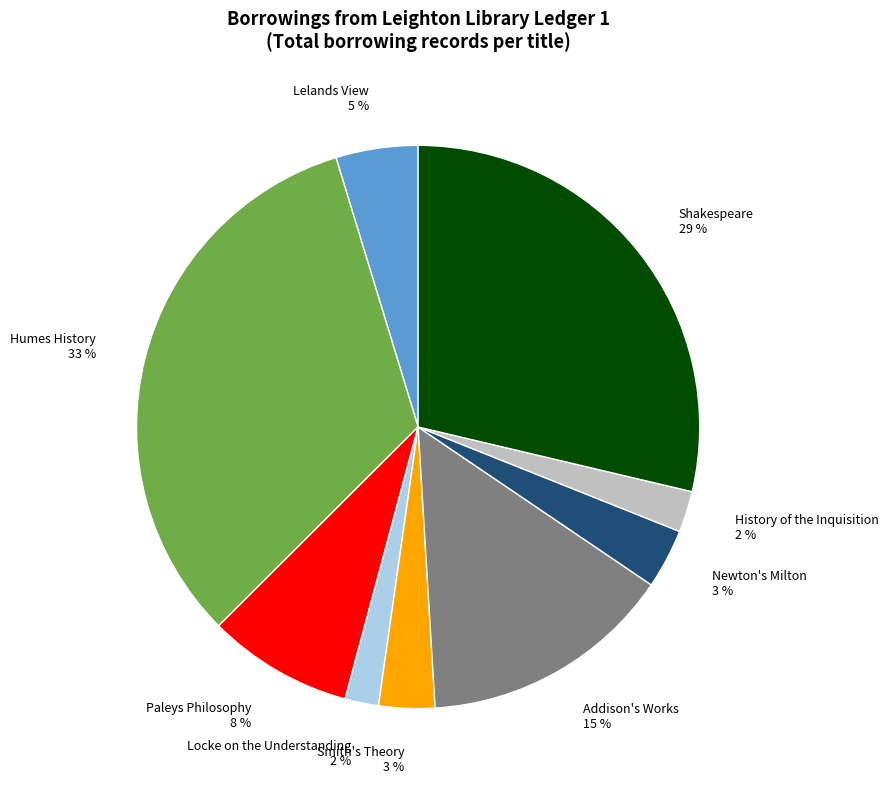

Is the sum of Smith's Theory and History of the Inquisition greater than half?

No